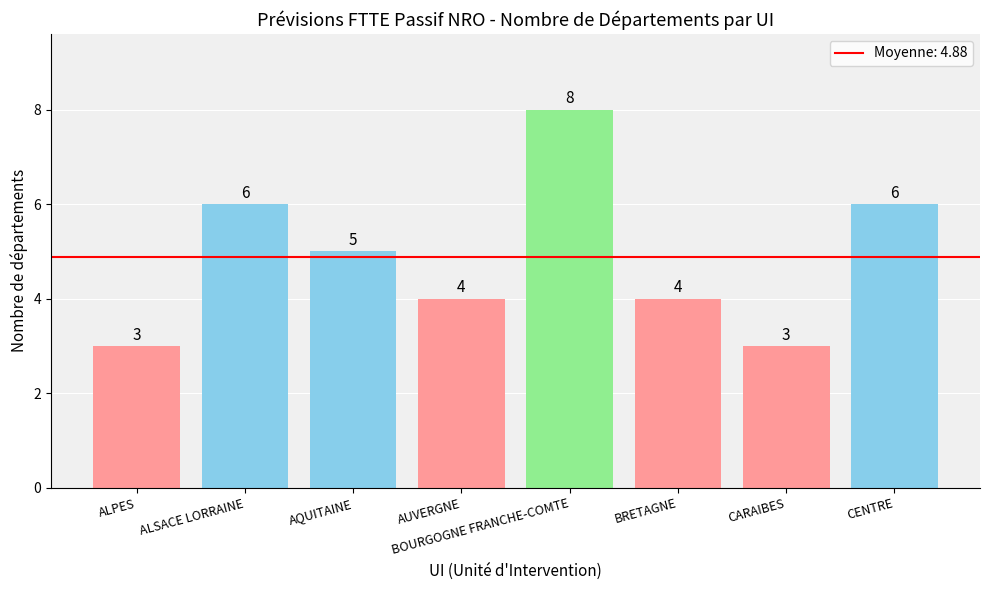

The chart shows a value of 1 at AUVERGNE. True or false?

False